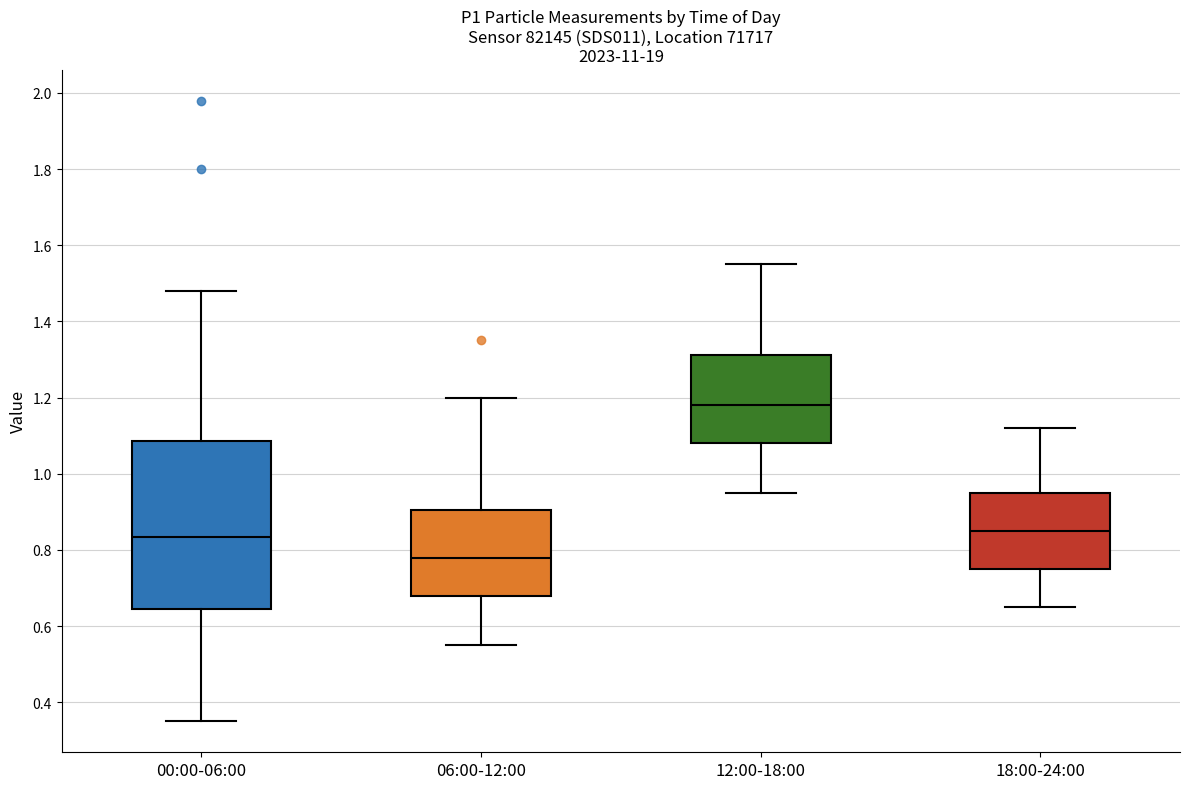

Which box has the lowest median line?

06:00-12:00